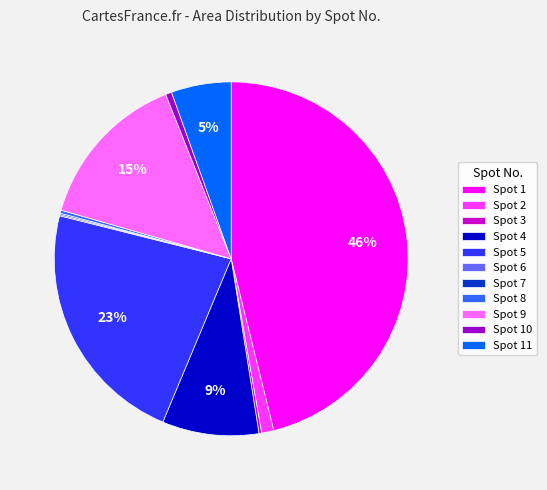

Is the sum of Spot 1 and Spot 11 greater than half?

Yes